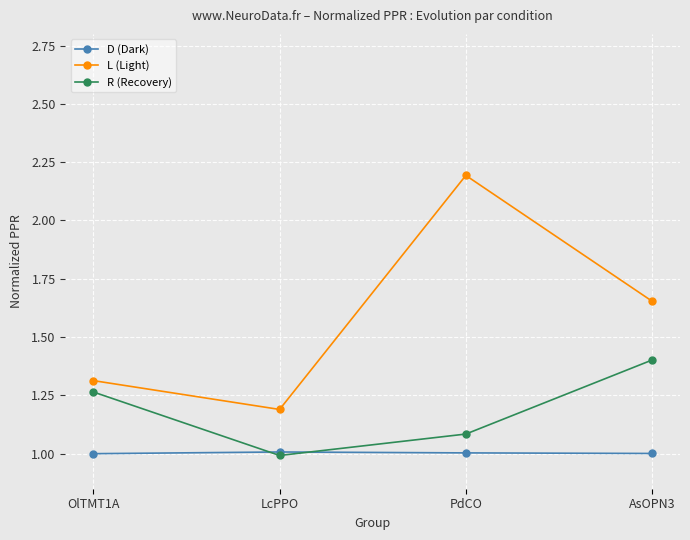

At which category is the sum across all series the highest?

PdCO